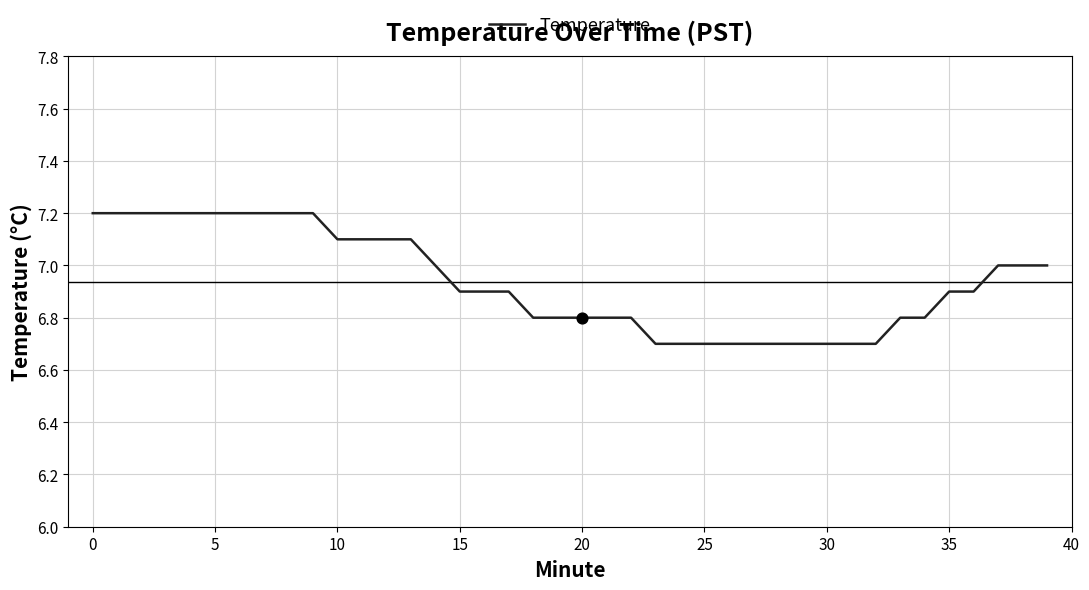

What is the minimum value shown in the chart?

6.7